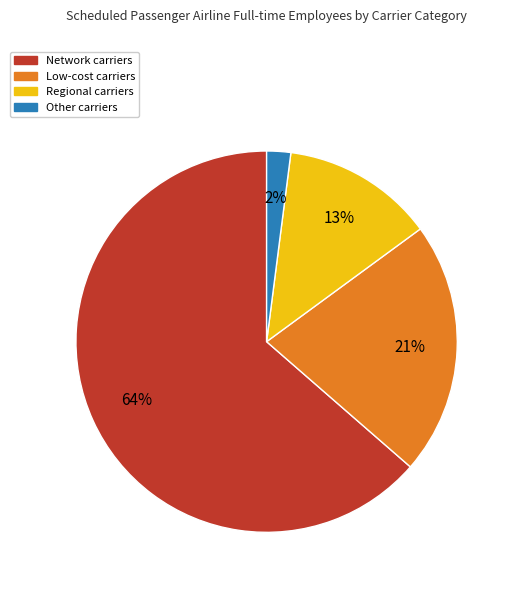

Rank the categories by value from highest to lowest.

Network, Low-cost, Regional, Other